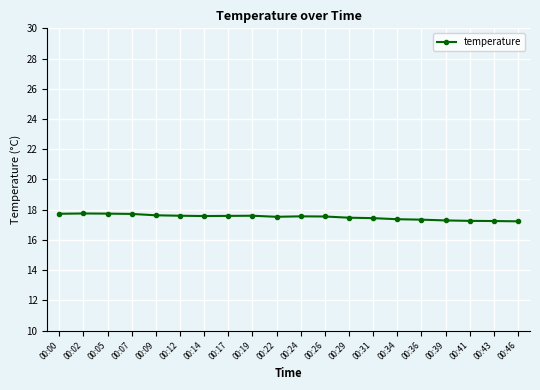

True or false: the data shows 7.9 at 00:26.

False